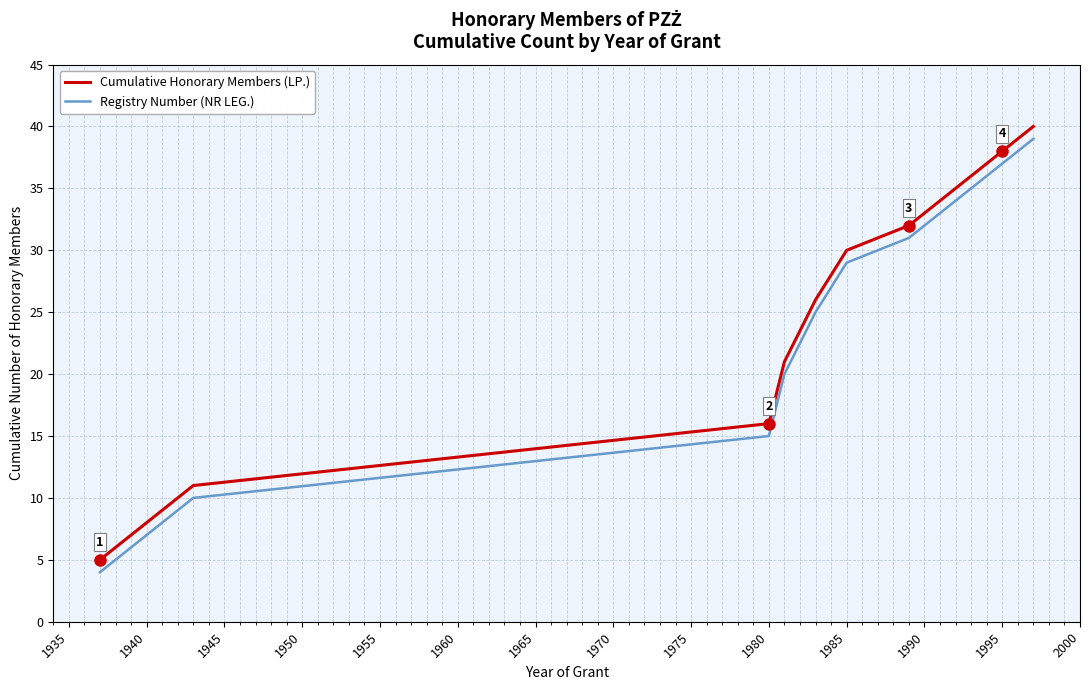

How many series are shown in this chart?

2